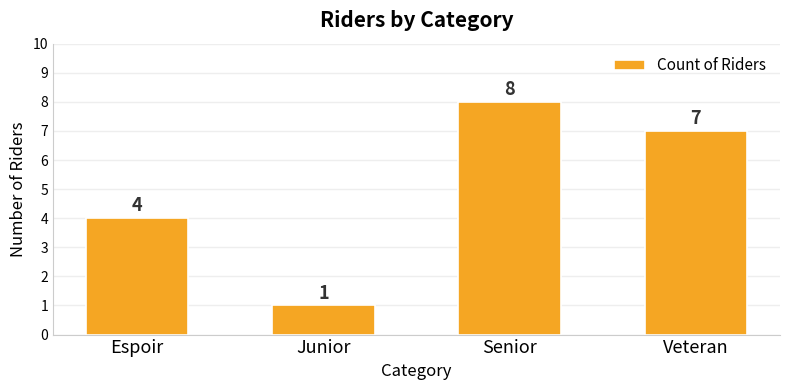

Count the number of data series in this chart.

1